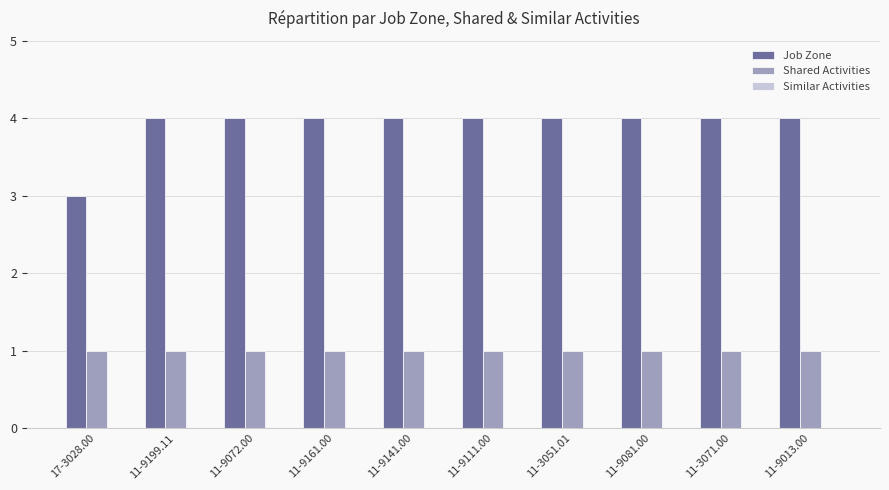

How many bars are there in total?

20